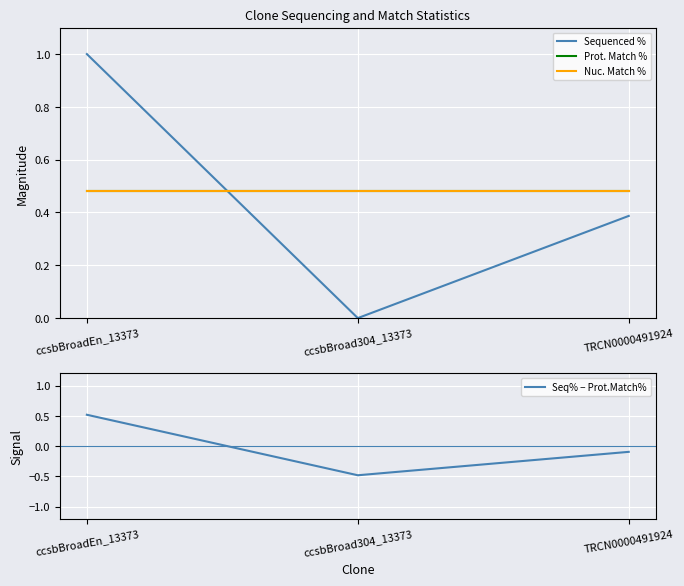

What is the label of the 3rd point from the left?

TRCN0000491924